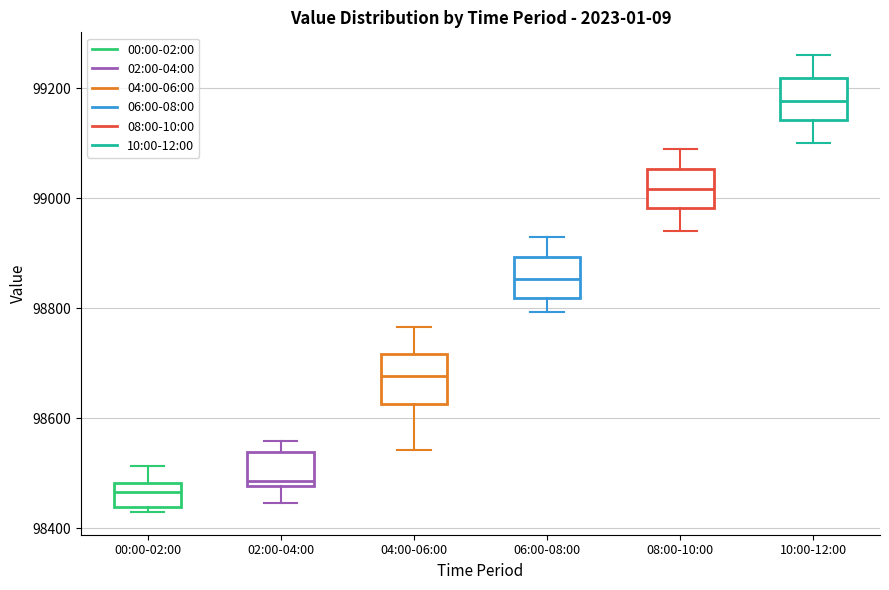

Reading left to right, read every box against the y-axis: the position of its median line, the range the box covers, and the ends of its whiskers. The values are not printed on the chart, so give them approximately, as read against the axis.

00:00-02:00: median 98460, box 98440 to 98480, whiskers 98420 to 98520
02:00-04:00: median 98480 (just above the box's lower edge), box 98480 to 98540, whiskers 98440 to 98560
04:00-06:00: median 98680, box 98620 to 98720, whiskers 98540 to 98760
06:00-08:00: median 98860, box 98820 to 98900, whiskers 98800 to 98940
08:00-10:00: median 99020, box 98980 to 99060, whiskers 98940 to 99100
10:00-12:00: median 99180, box 99140 to 99220, whiskers 99100 to 99260